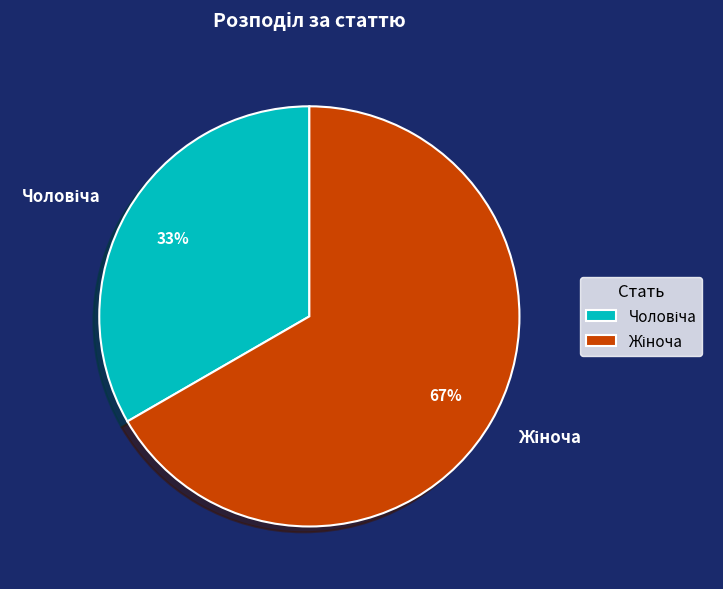

Does any single category account for the majority?

Yes